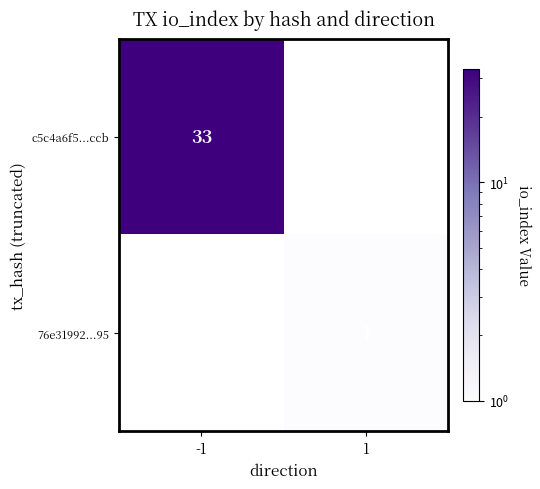

True or false: c5c4a6f5...ccb has a value of 44 at -1.

False